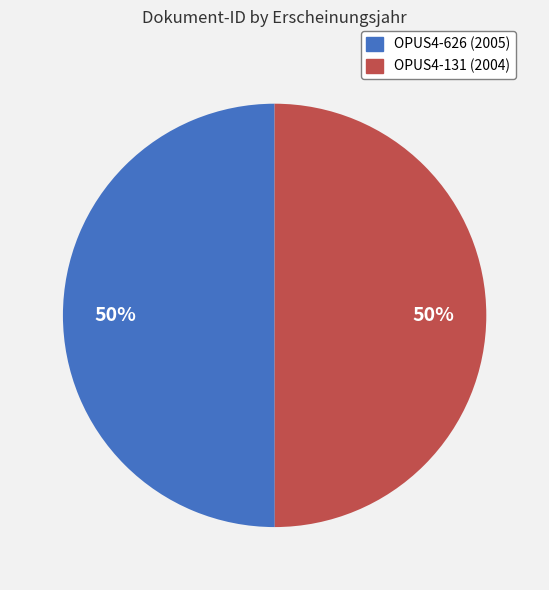

Do OPUS4-131 and OPUS4-626 together represent more than half of the pie?

Yes